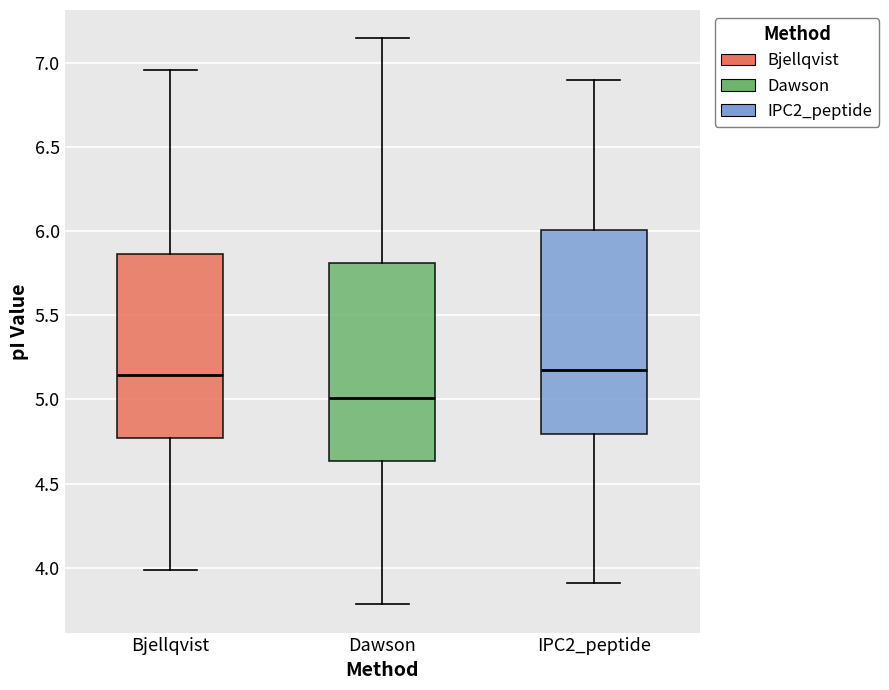

Reading left to right, transcribe this box plot: for each box, give where its median line is, the range the box spans, and where its two whiskers end, as read against the y-axis. The values are not printed on the chart, so give them approximately, as read against the axis.

Bjellqvist: median 5.15, box 4.75 to 5.85, whiskers 4.00 to 6.95
Dawson: median 5.00, box 4.65 to 5.80, whiskers 3.80 to 7.15
IPC2_peptide: median 5.20, box 4.80 to 6.00, whiskers 3.90 to 6.90